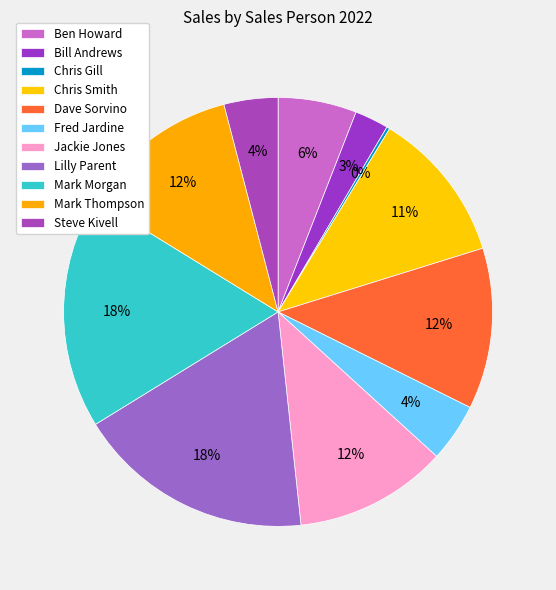

What percentage is the Chris Smith slice, to the nearest percent?

11%